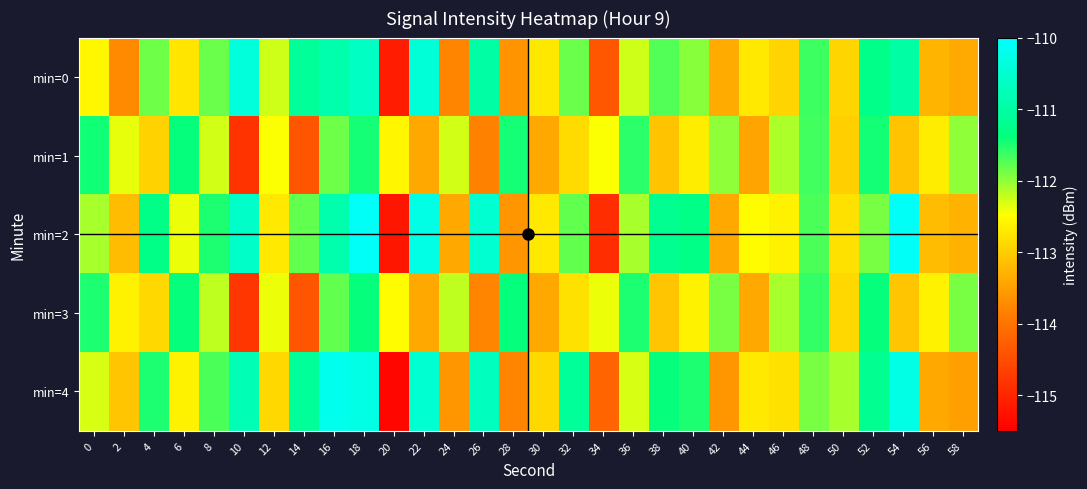

Reading right to left, extract all data points from this chart.

min=0: 58=-113.4	56=-113.3	54=-111.0	52=-111.3	50=-112.9	48=-111.6	46=-112.9	44=-112.7	42=-113.4	40=-112.0	38=-111.7	36=-112.3	34=-114.4	32=-111.8	30=-112.7	28=-113.6	26=-111.0	24=-113.8	22=-110.4	20=-115.1	18=-110.6	16=-110.9	14=-111.1	12=-112.3	10=-110.4	8=-111.8	6=-112.8	4=-111.9	2=-113.7	0=-112.6
min=1: 58=-112.0	56=-112.7	54=-113.1	52=-111.5	50=-113.0	48=-111.7	46=-112.1	44=-113.5	42=-112.0	40=-112.7	38=-113.1	36=-111.6	34=-112.5	32=-112.9	30=-113.4	28=-111.5	26=-113.8	24=-112.3	22=-113.4	20=-112.6	18=-111.5	16=-111.9	14=-114.4	12=-112.5	10=-114.8	8=-112.3	6=-111.4	4=-113.0	2=-112.4	0=-111.4
min=2: 58=-113.3	56=-113.2	54=-110.1	52=-111.9	50=-112.8	48=-111.7	46=-112.6	44=-112.5	42=-113.4	40=-111.3	38=-111.2	36=-112.1	34=-114.9	32=-111.8	30=-112.7	28=-113.6	26=-110.5	24=-113.4	22=-110.3	20=-115.2	18=-110.1	16=-110.9	14=-111.8	12=-112.7	10=-110.6	8=-111.5	6=-112.4	4=-111.3	2=-113.2	0=-112.1
min=3: 58=-111.9	56=-112.6	54=-113.1	52=-111.4	50=-112.9	48=-111.6	46=-112.1	44=-113.4	42=-111.9	40=-112.6	38=-113.1	36=-111.5	34=-112.4	32=-112.8	30=-113.4	28=-111.4	26=-113.8	24=-112.2	22=-113.4	20=-112.5	18=-111.4	16=-111.8	14=-114.4	12=-112.4	10=-114.8	8=-112.2	6=-111.4	4=-112.9	2=-112.6	0=-111.5
min=4: 58=-113.5	56=-113.4	54=-110.3	52=-111.2	50=-112.1	48=-111.9	46=-112.8	44=-112.7	42=-113.6	40=-111.5	38=-111.4	36=-112.3	34=-114.2	32=-111.1	30=-112.9	28=-113.8	26=-110.7	24=-113.6	22=-110.5	20=-115.4	18=-110.3	16=-110.2	14=-111.1	12=-112.9	10=-110.8	8=-111.7	6=-112.6	4=-111.5	2=-113.1	0=-112.3